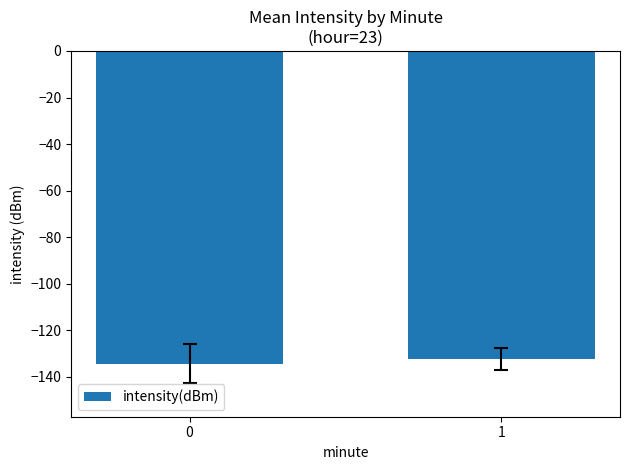

The chart shows a value of -89.0 at 0. True or false?

False